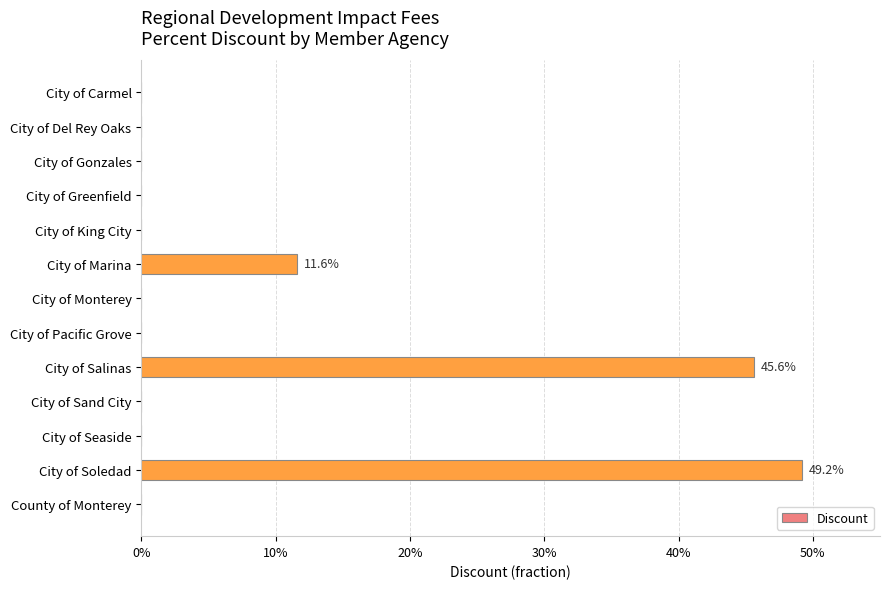

How many data points are above 0?

3